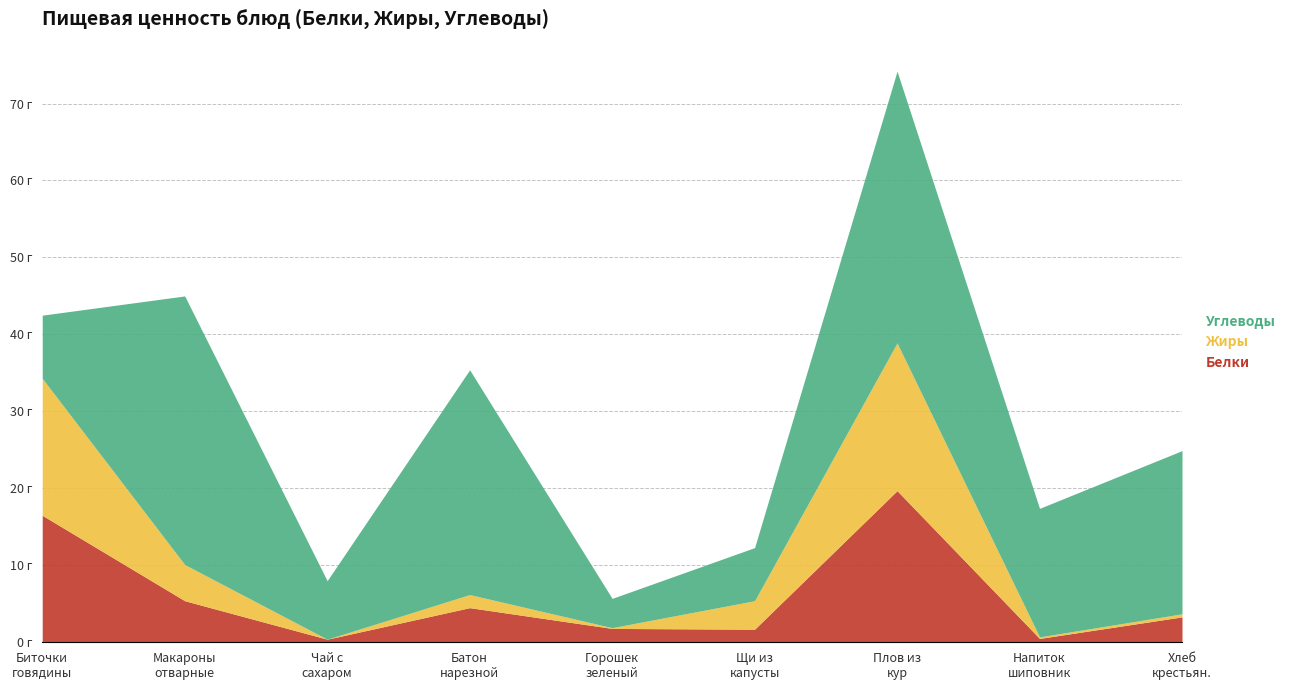

What is the spread (max minus min) of values at ХЛЕБ КРЕСТЬЯНСКИЙ?

20.8